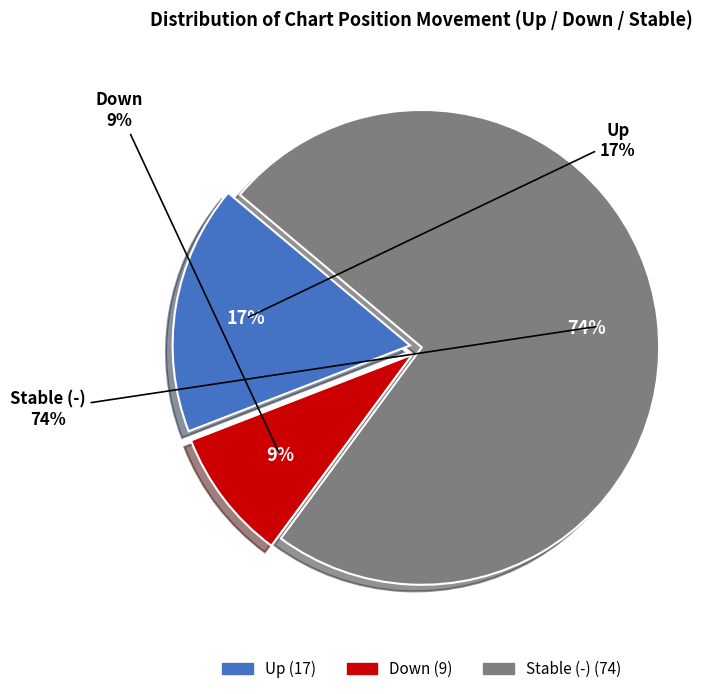

How many segments does this pie chart have?

3